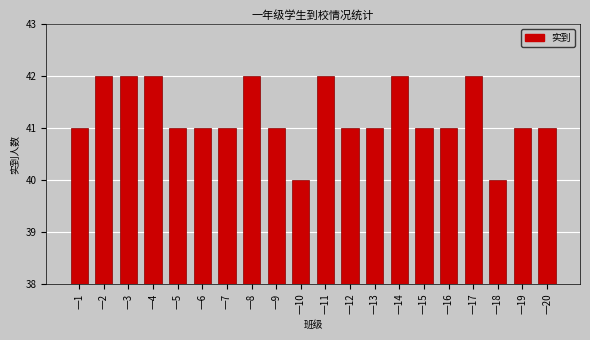

Reading left to right, what are all the values shown in this chart?

一1=41	一2=42	一3=42	一4=42	一5=41	一6=41	一7=41	一8=42	一9=41	一10=40	一11=42	一12=41	一13=41	一14=42	一15=41	一16=41	一17=42	一18=40	一19=41	一20=41